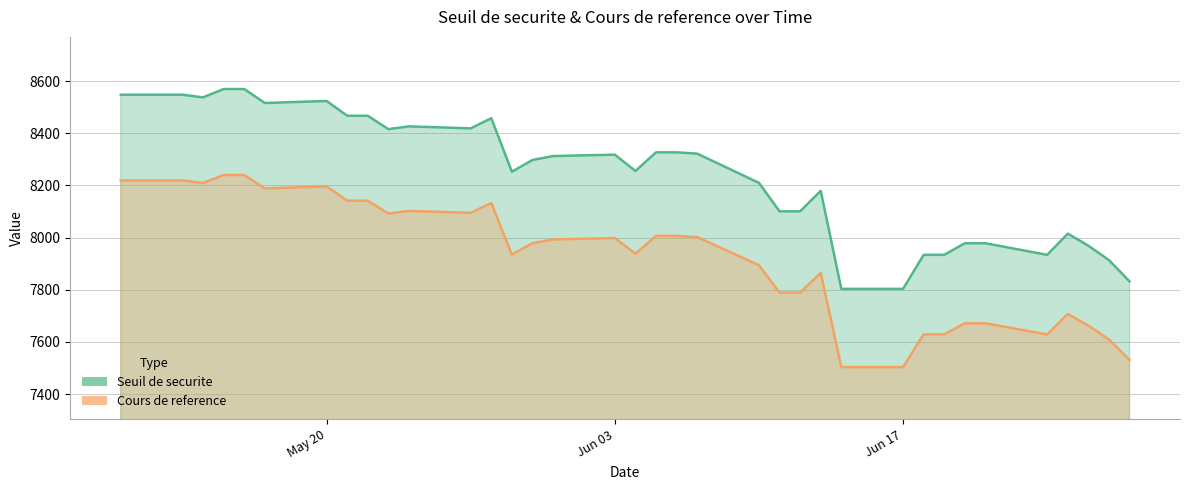

What is the smallest value displayed?

7503.3